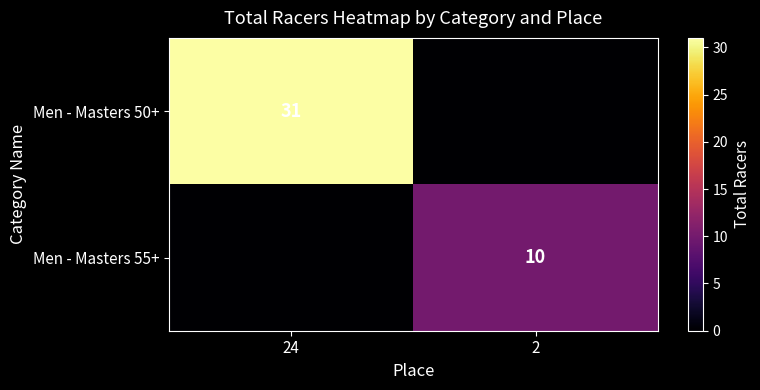

True or false: Men - Masters 55+ has a value of 10 at 2.

True